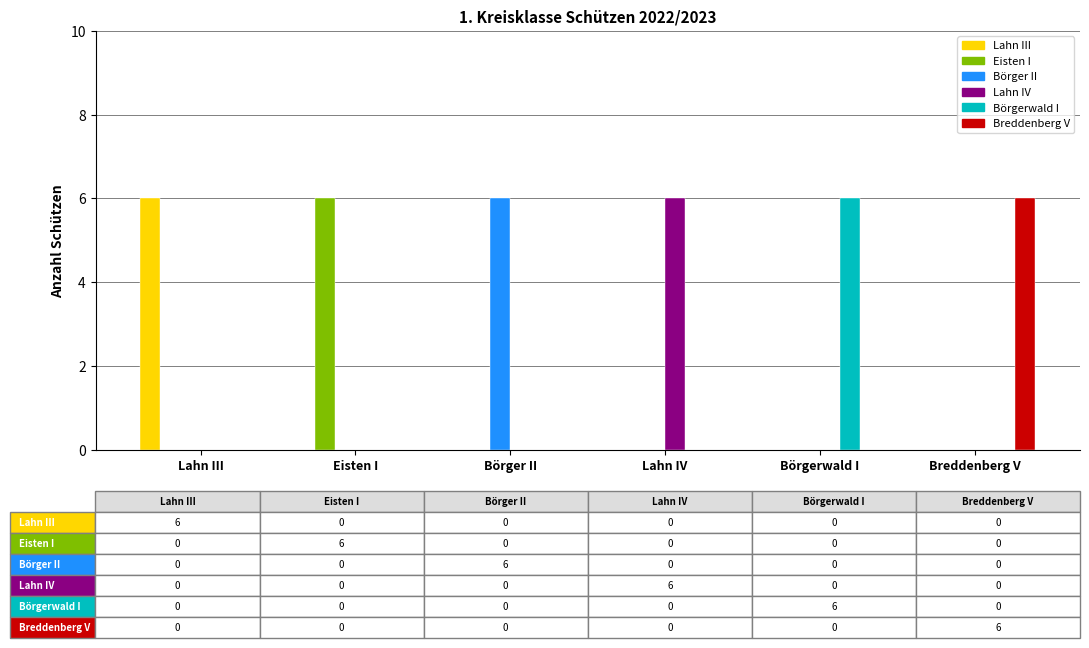

The value of Börgerwald I at Lahn IV is 0. True or false?

True